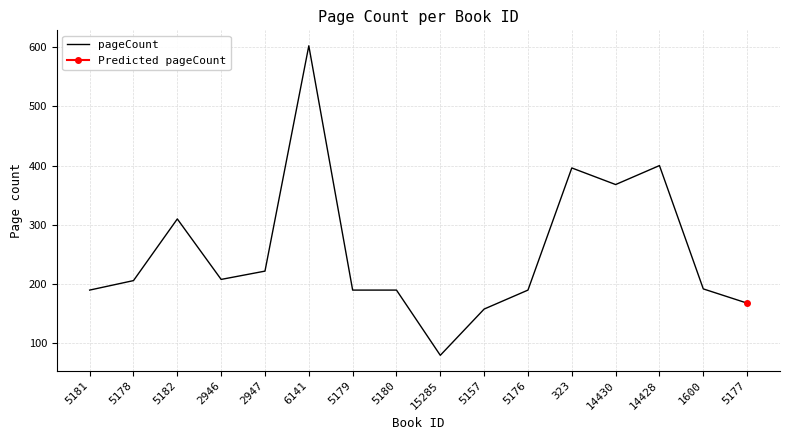

List the labels in order of value, smallest first.

15285, 5157, 5177, 5181, 5179, 5180, 5176, 1600, 5178, 2946, 2947, 5182, 14430, 323, 14428, 6141